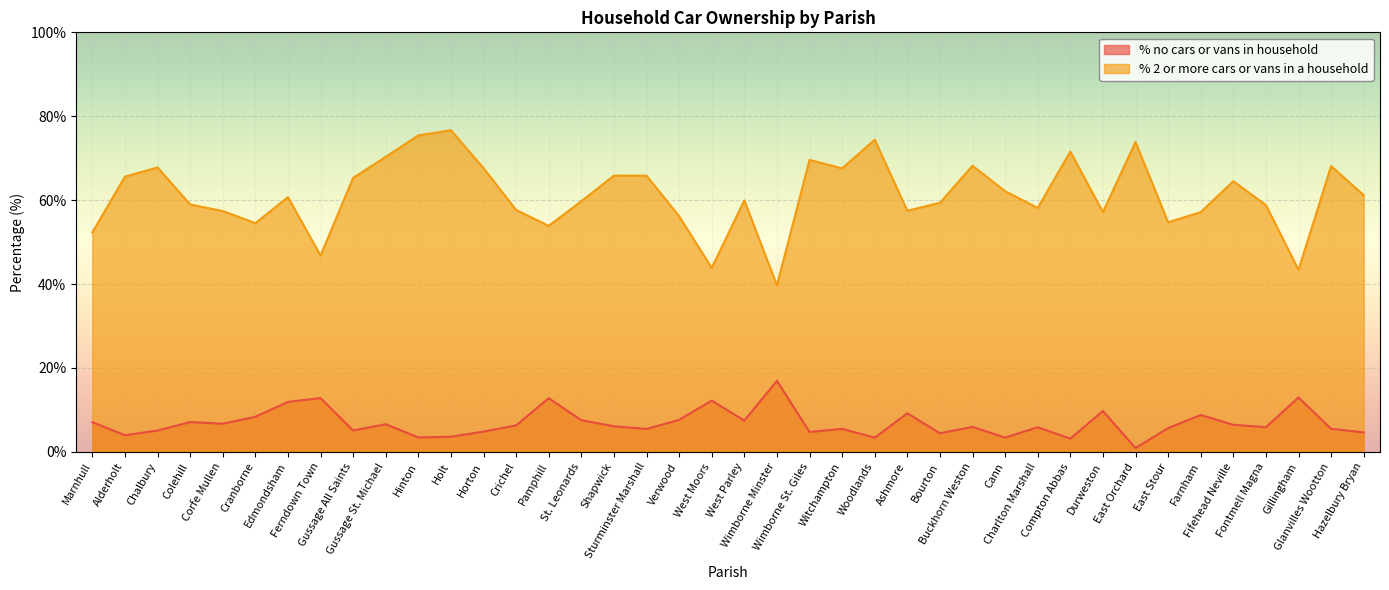

What are all the series names shown in the legend?

% no cars or vans in household, % 2 or more cars or vans in a household